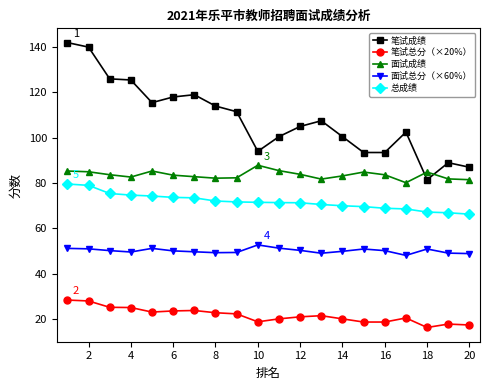

What is the difference between the maximum and minimum values in the 面试总分（×60%） series?

4.6